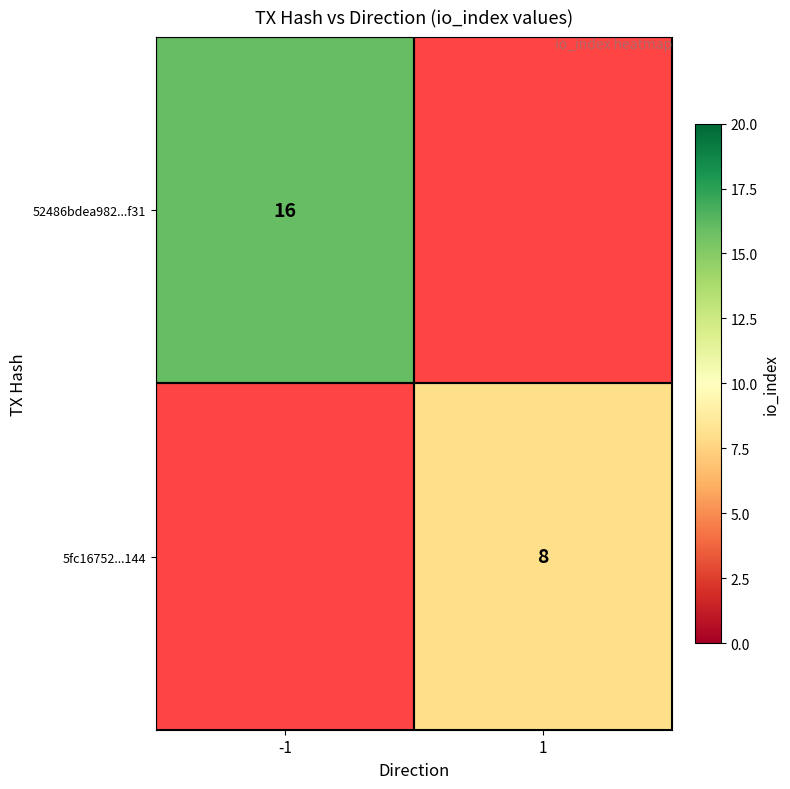

True or false: 52486bdea982...f31 has a value of 16 at -1.

True